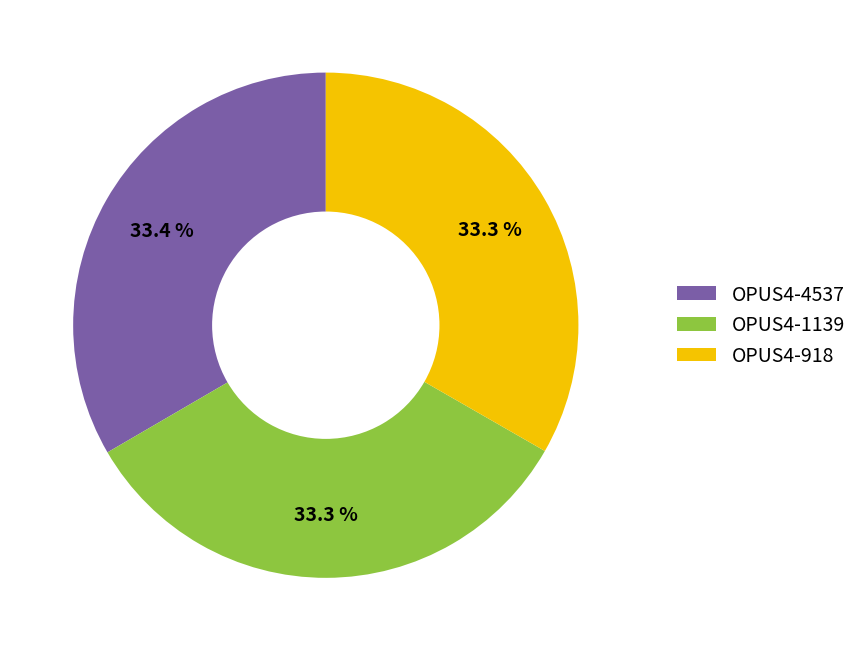

To the nearest percent, what is the combined percentage of OPUS4-918 and OPUS4-4537?

67%